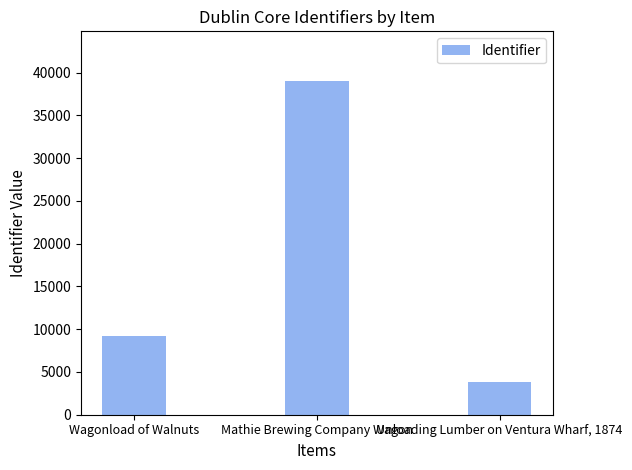

What is the minimum value shown in the chart?

3847